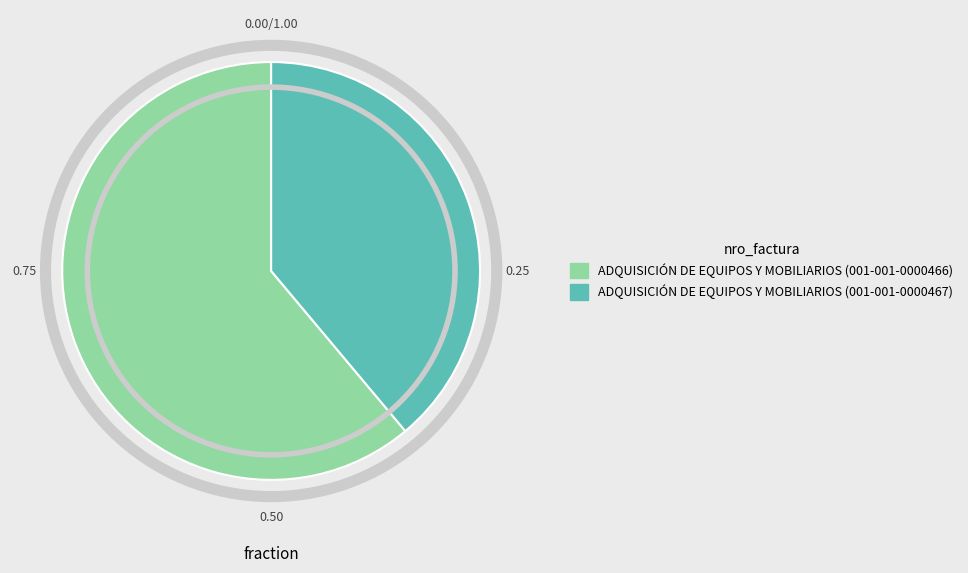

Which slice is the smallest?

ADQUISICIÓN DE EQUIPOS Y MOBILIARIOS (001-001-0000467)